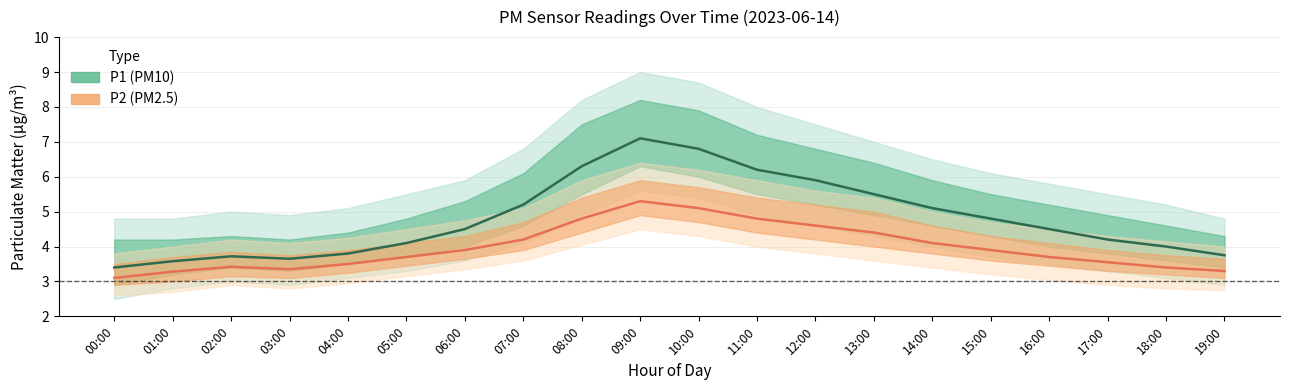

Reading left to right, list all the values displayed in this chart.

P1 (PM10): 00:00=3.4	01:00=3.6	02:00=3.7	03:00=3.6	04:00=3.8	05:00=4.1	06:00=4.5	07:00=5.2	08:00=6.3	09:00=7.1	10:00=6.8	11:00=6.2	12:00=5.9	13:00=5.5	14:00=5.1	15:00=4.8	16:00=4.5	17:00=4.2	18:00=4.0	19:00=3.8
P2 (PM2.5): 00:00=3.1	01:00=3.3	02:00=3.4	03:00=3.4	04:00=3.5	05:00=3.7	06:00=3.9	07:00=4.2	08:00=4.8	09:00=5.3	10:00=5.1	11:00=4.8	12:00=4.6	13:00=4.4	14:00=4.1	15:00=3.9	16:00=3.7	17:00=3.5	18:00=3.4	19:00=3.3